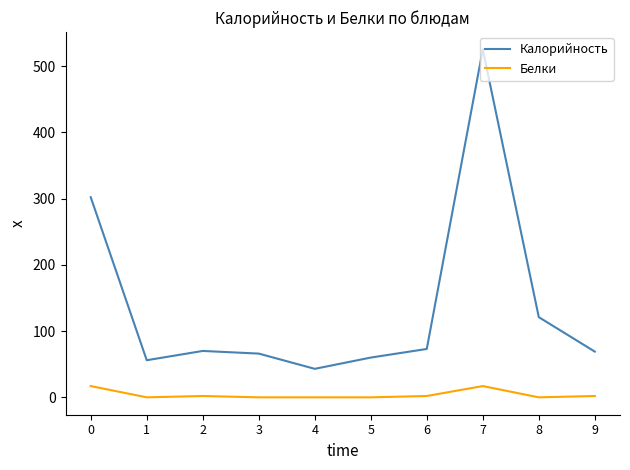

True or false: Калорийность and Белки cross at least once.

False